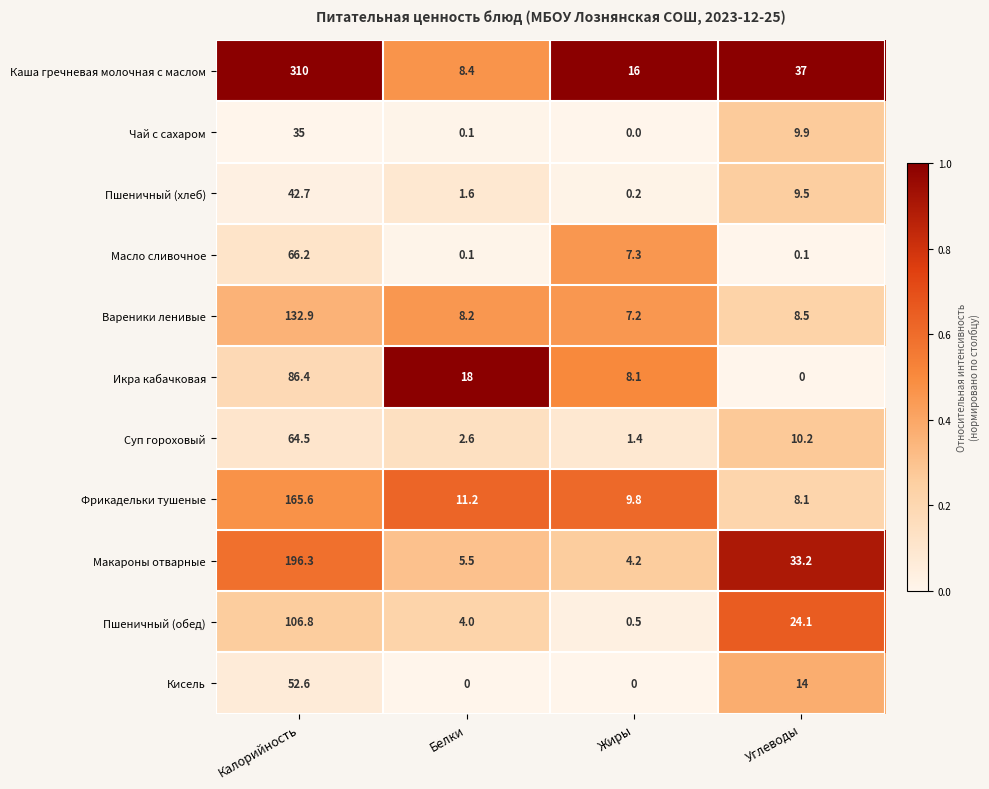

The value of Масло сливочное at Жиры is 7.3. True or false?

True